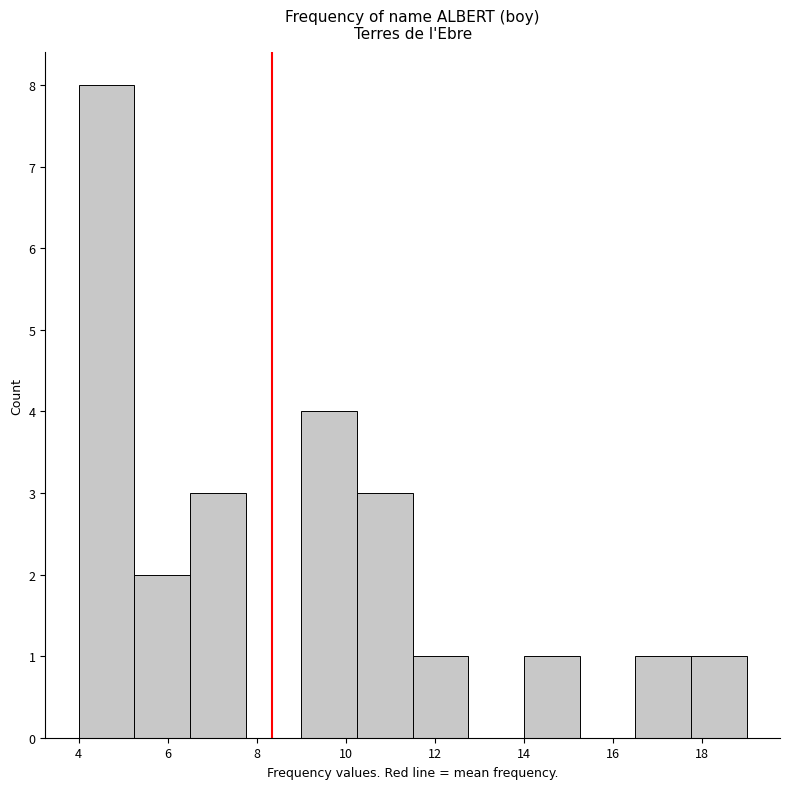

Reading left to right, list every bar in this chart as the range it spans on the x-axis followed by its height. Neither the bar edges nor the heights are printed on the chart, so give them approximately, as read against the axes.

4.00 to 5.25: 8
5.25 to 6.50: 2
6.50 to 7.75: 3
7.75 to 9.00: 0
9.00 to 10.25: 4
10.25 to 11.50: 3
11.50 to 12.75: 1
12.75 to 14.00: 0
14.00 to 15.25: 1
15.25 to 16.50: 0
16.50 to 17.75: 1
17.75 to 19.00: 1